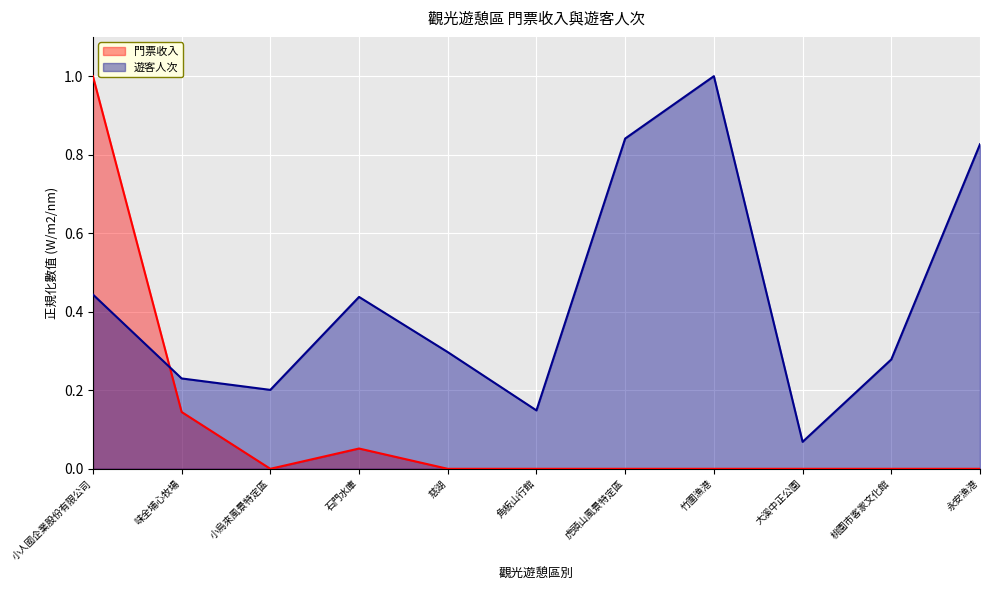

True or false: 遊客人次 has more than 1 interior local peaks.

True